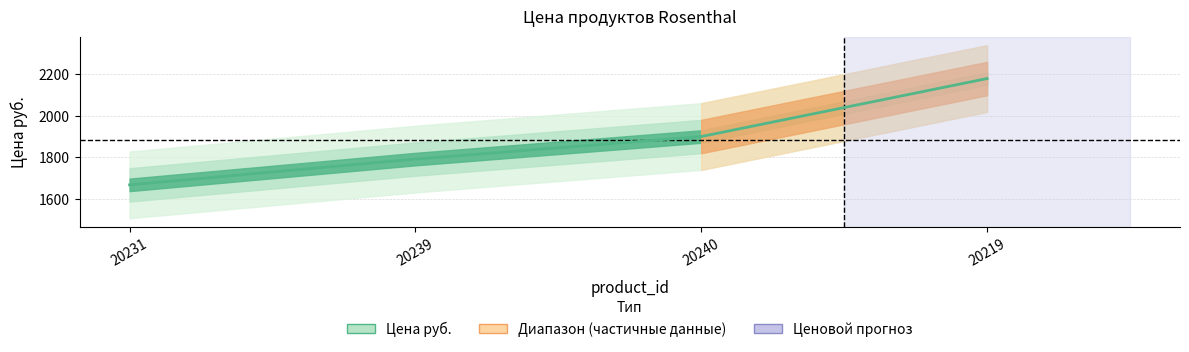

What is the approximate value at 20240?

1900.3